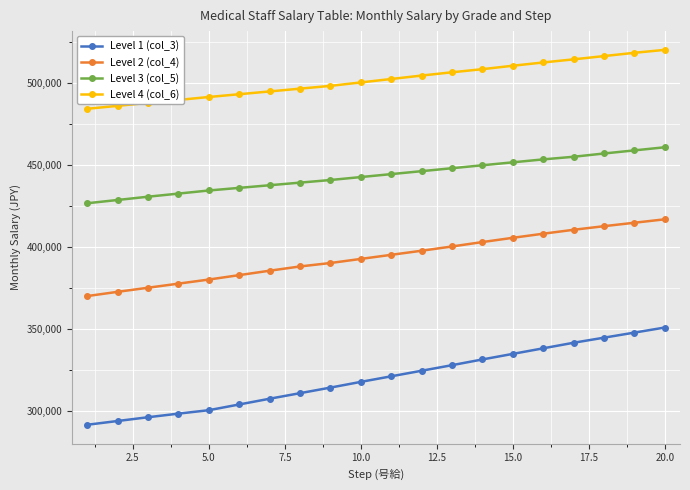

What is the value of the Level 4 (col_6) point at the 4th from the left?

489800